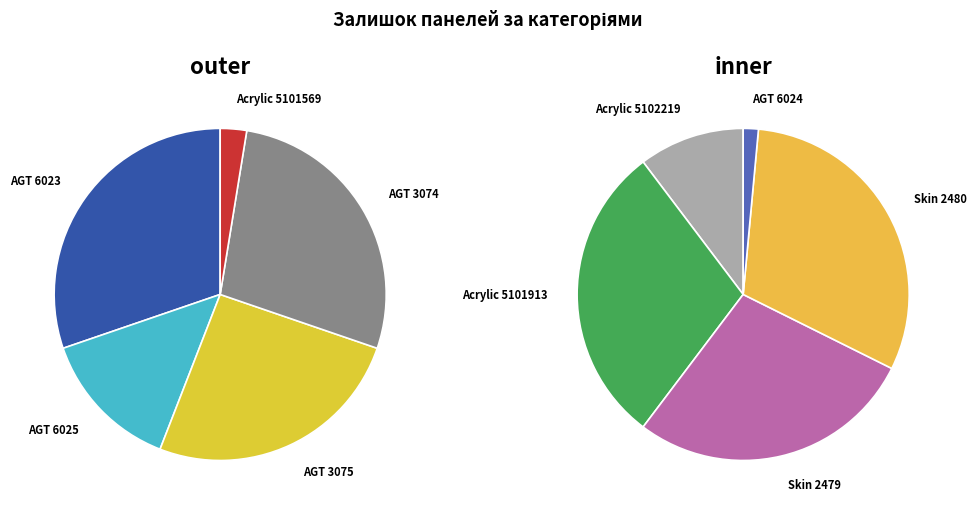

How many slices are in this pie chart?

10